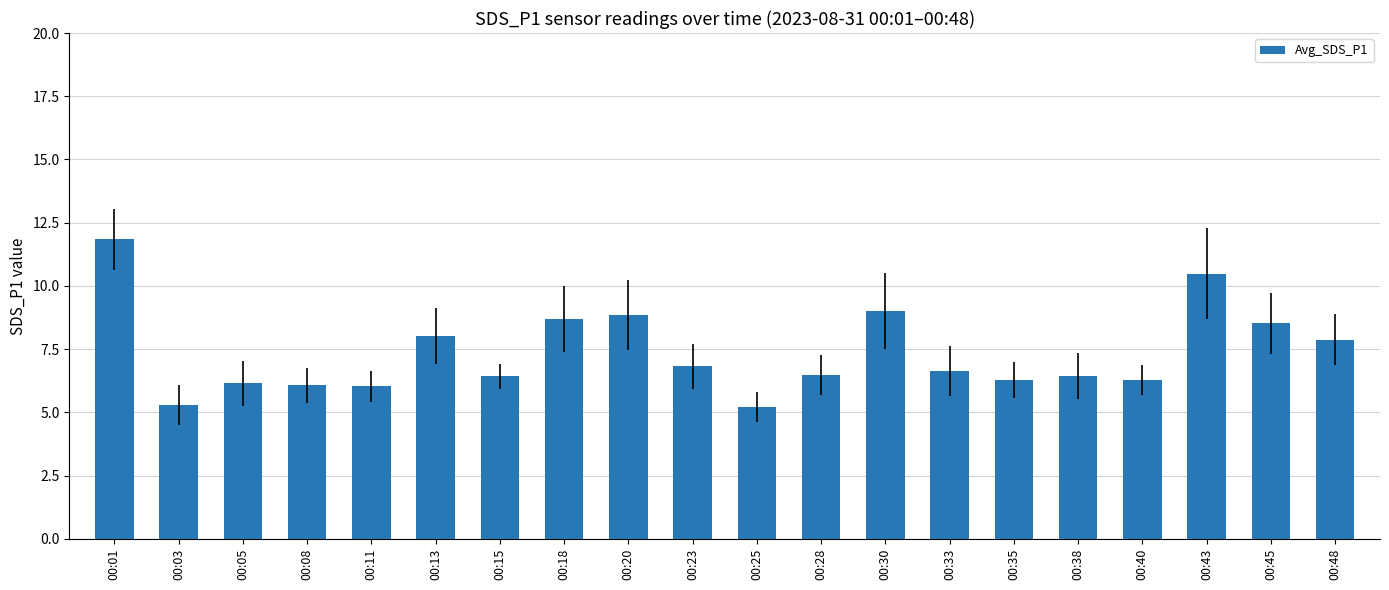

Count the number of categories in the chart.

20